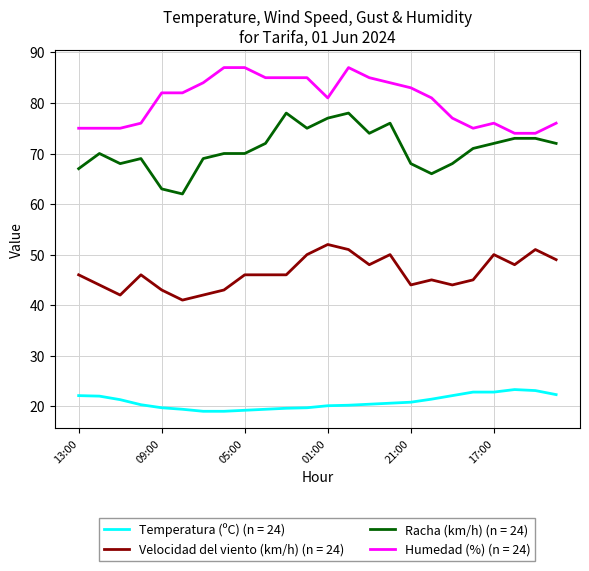

Which series has the largest range (max minus min)?

Racha (km/h) (n = 24)